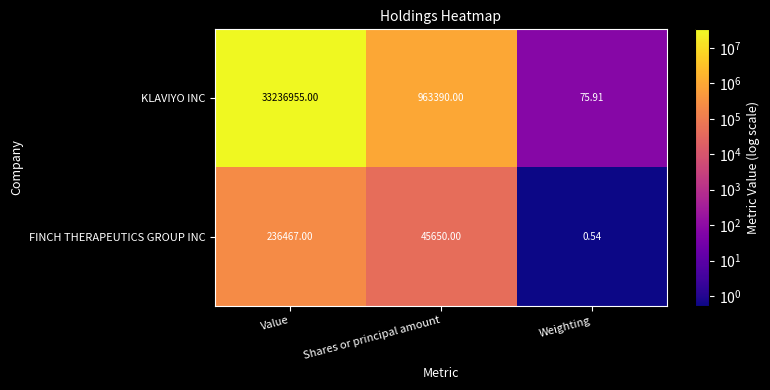

Rank the categories by KLAVIYO INC value from highest to lowest.

Value, Shares or principal amount, Weighting